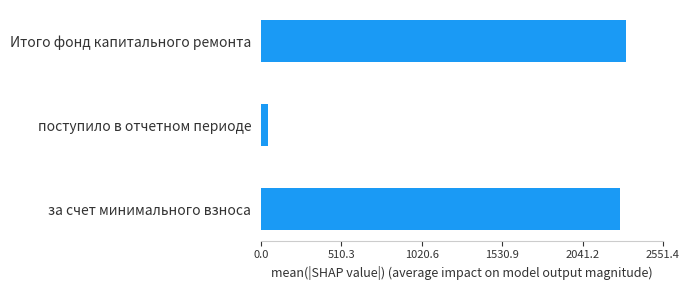

How many distinct data groups are displayed?

1